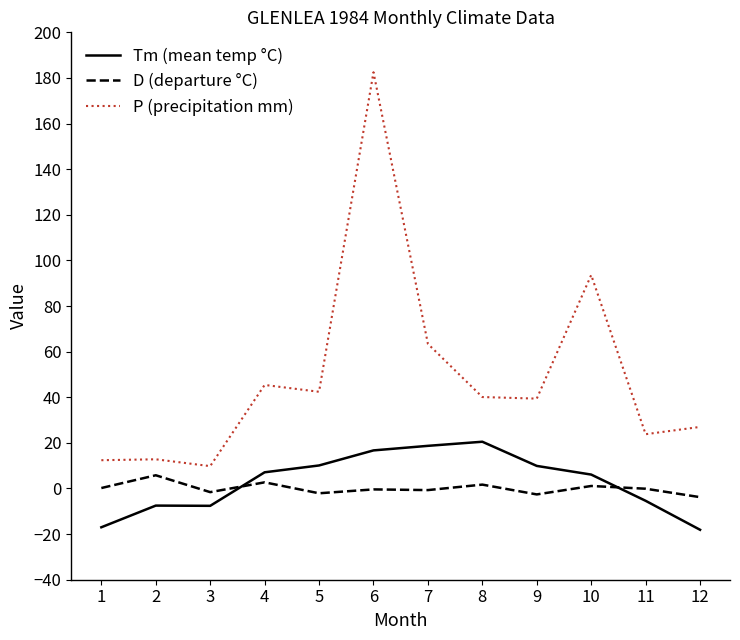

True or false: Tm (mean temp °C) and P (precipitation mm) cross at least once.

False